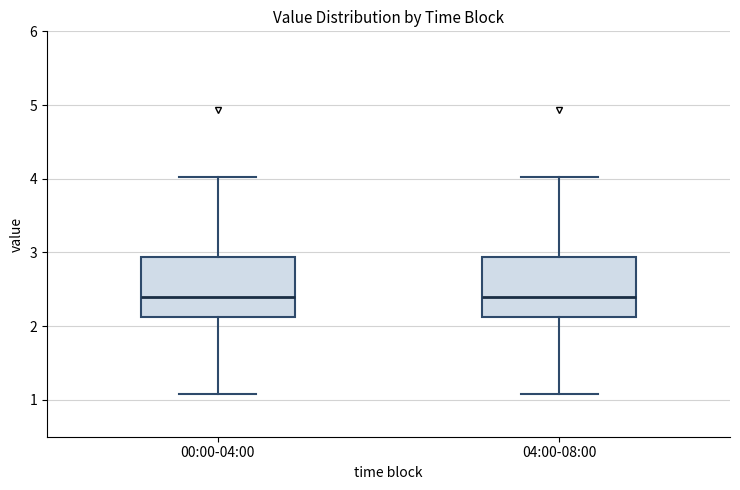

Reading left to right, read every box against the y-axis: the position of its median line, the range the box covers, and the ends of its whiskers. The values are not printed on the chart, so give them approximately, as read against the axis.

00:00-04:00: median 2.4, box 2.1 to 2.9, whiskers 1.1 to 4.0
04:00-08:00: median 2.4, box 2.1 to 2.9, whiskers 1.1 to 4.0